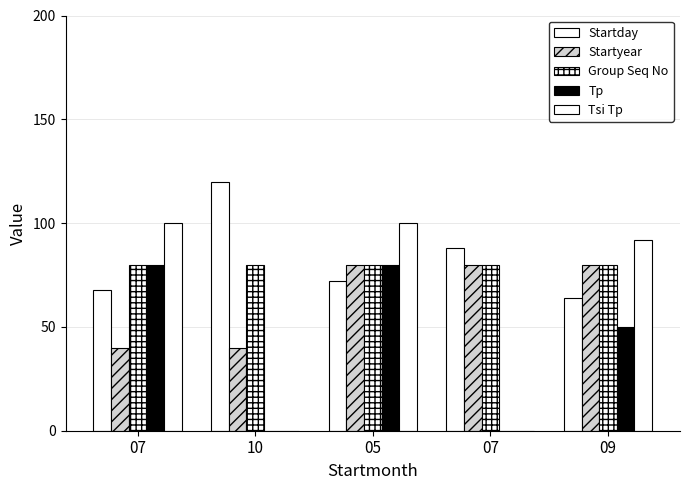

How many groups of bars are there?

5